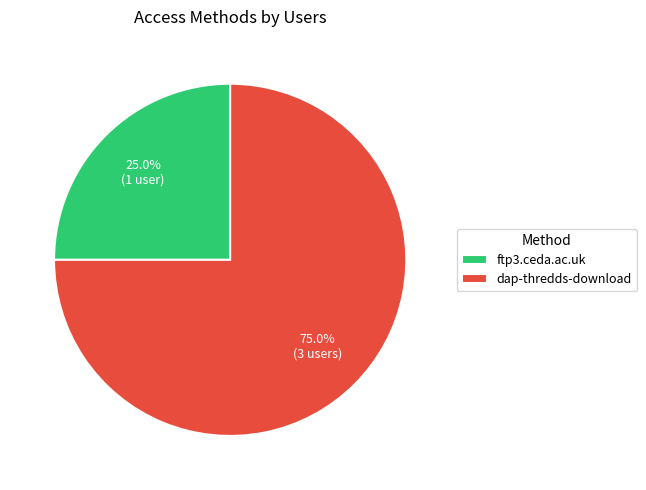

Which category has the biggest portion of the pie?

dap-thredds-download